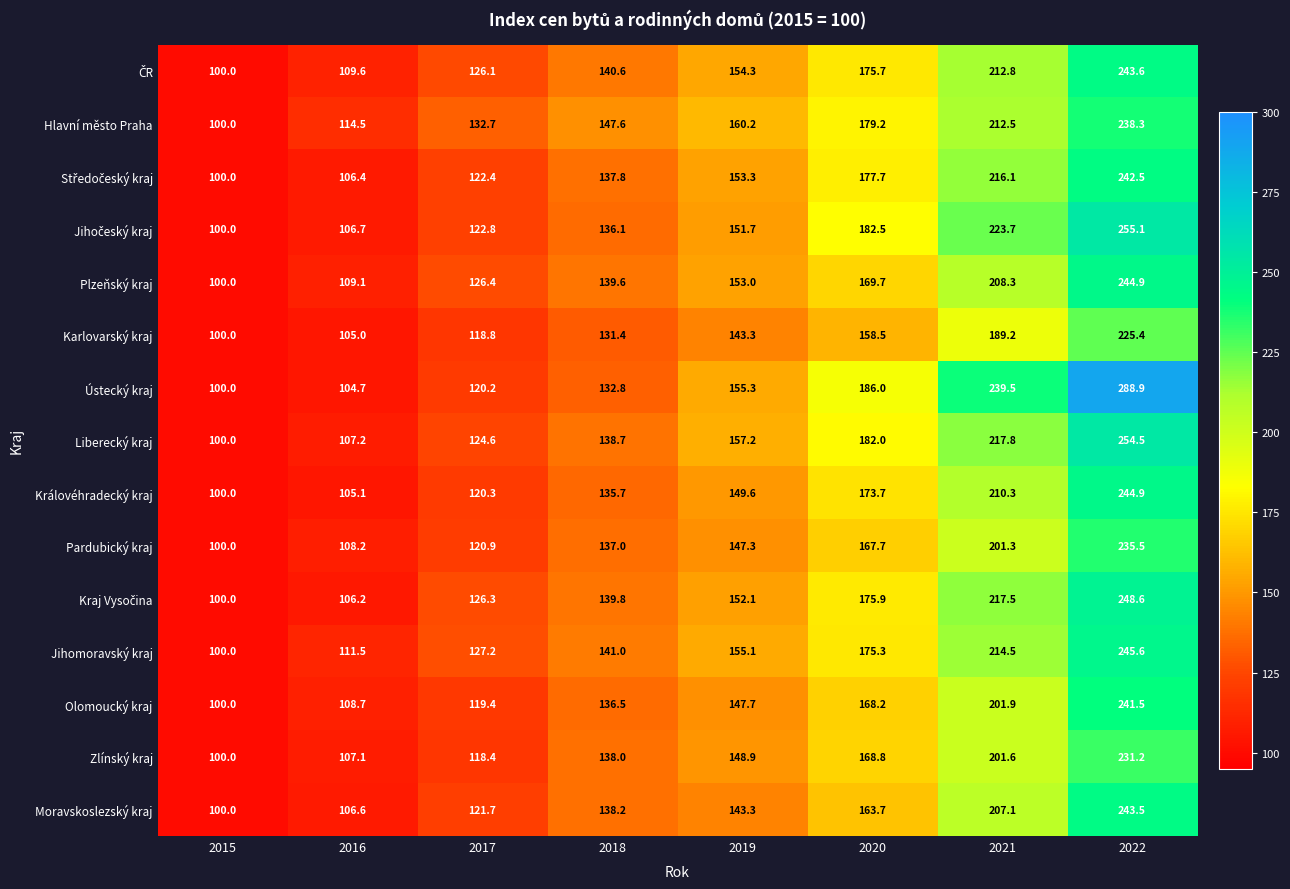

List the labels in order of Liberecký kraj value, largest first.

2022, 2021, 2020, 2019, 2018, 2017, 2016, 2015